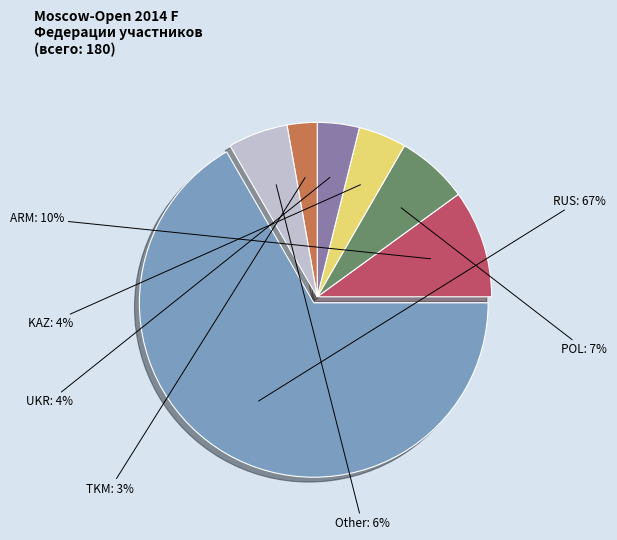

Count the number of slices in the pie.

7